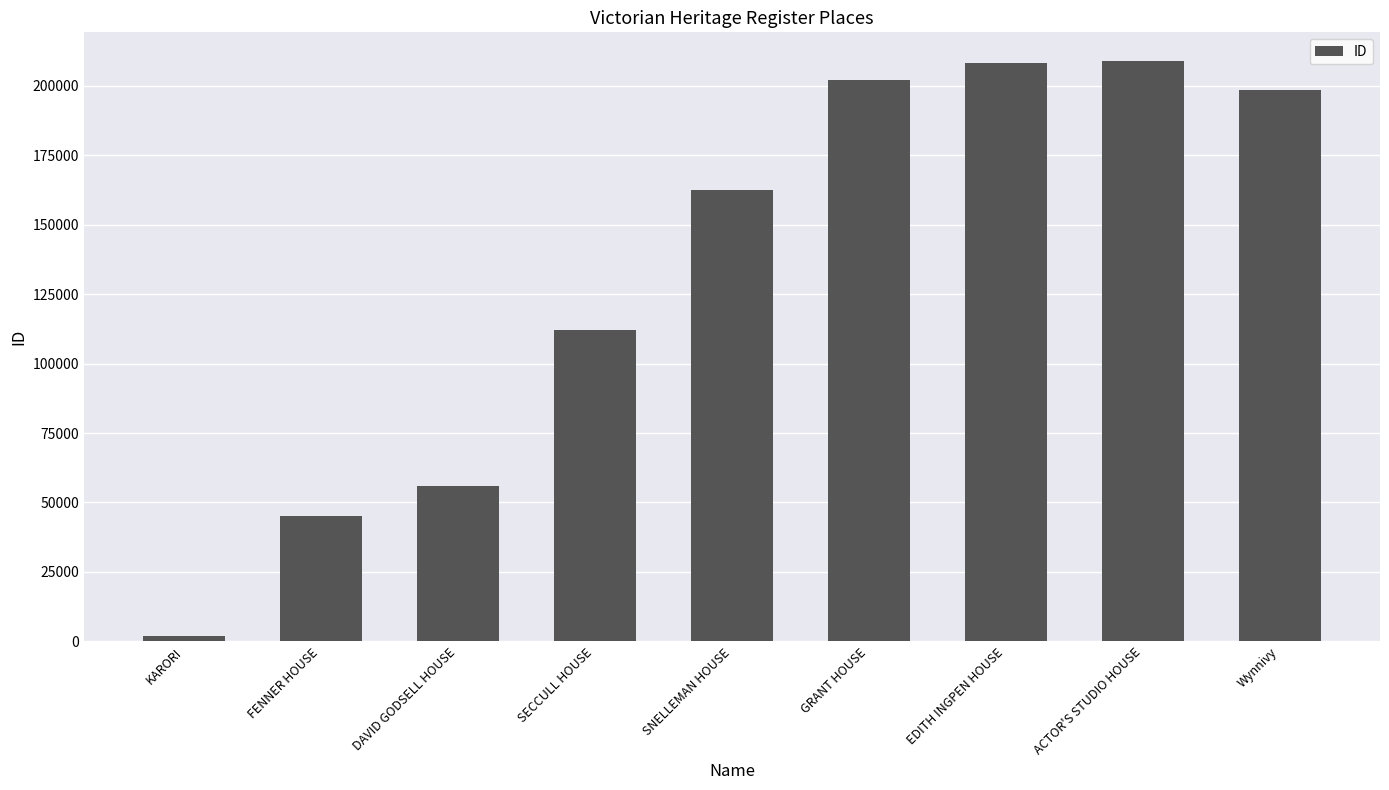

What is the label of the 5th bar from the right?

SNELLEMAN HOUSE